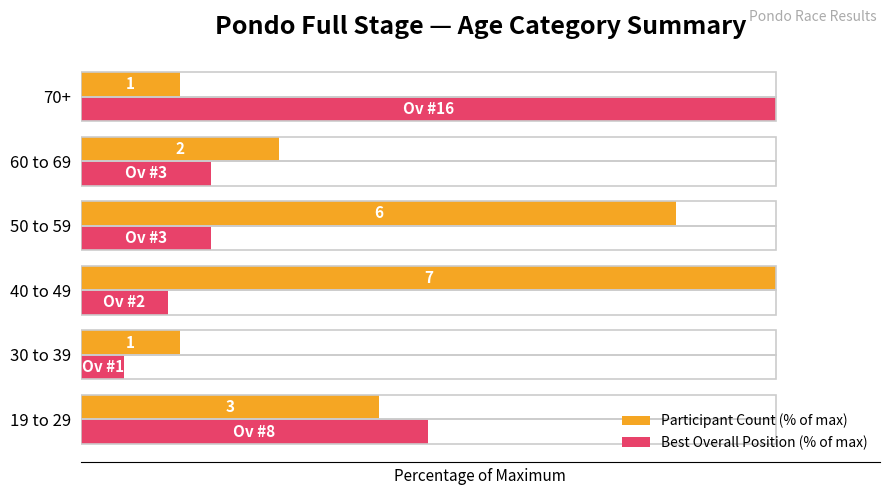

What are all the series names shown in the legend?

Participant Count (% of max), Best Overall Position (% of max)